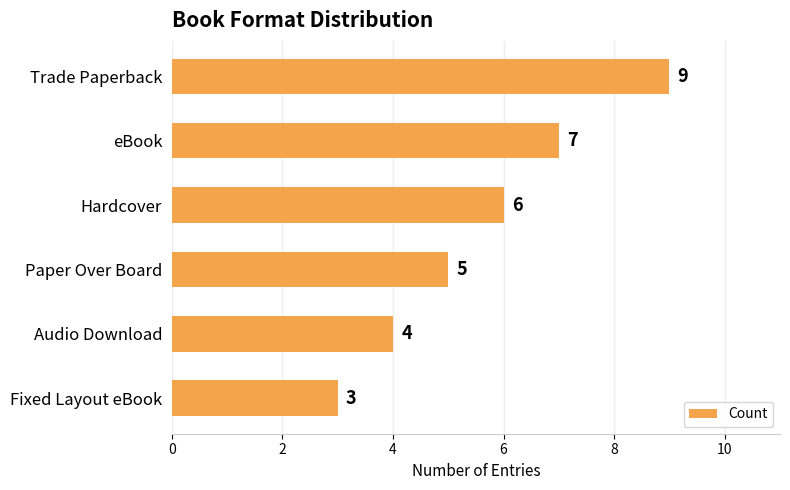

What is the change in value from Hardcover to Fixed Layout eBook?

-3